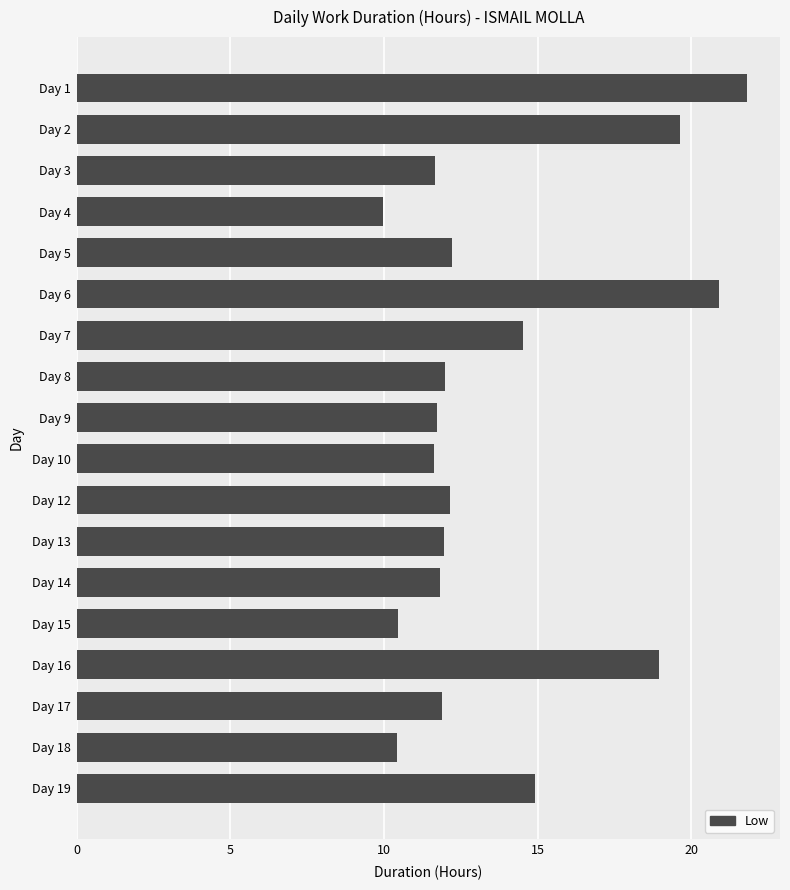

At which category does the chart reach its minimum across all series?

Day 4